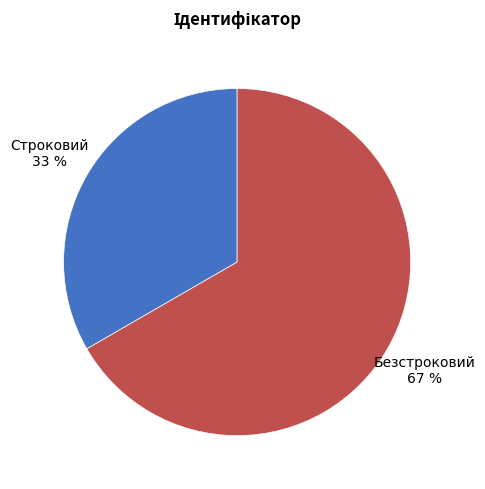

Which slice is the smallest?

Строковий